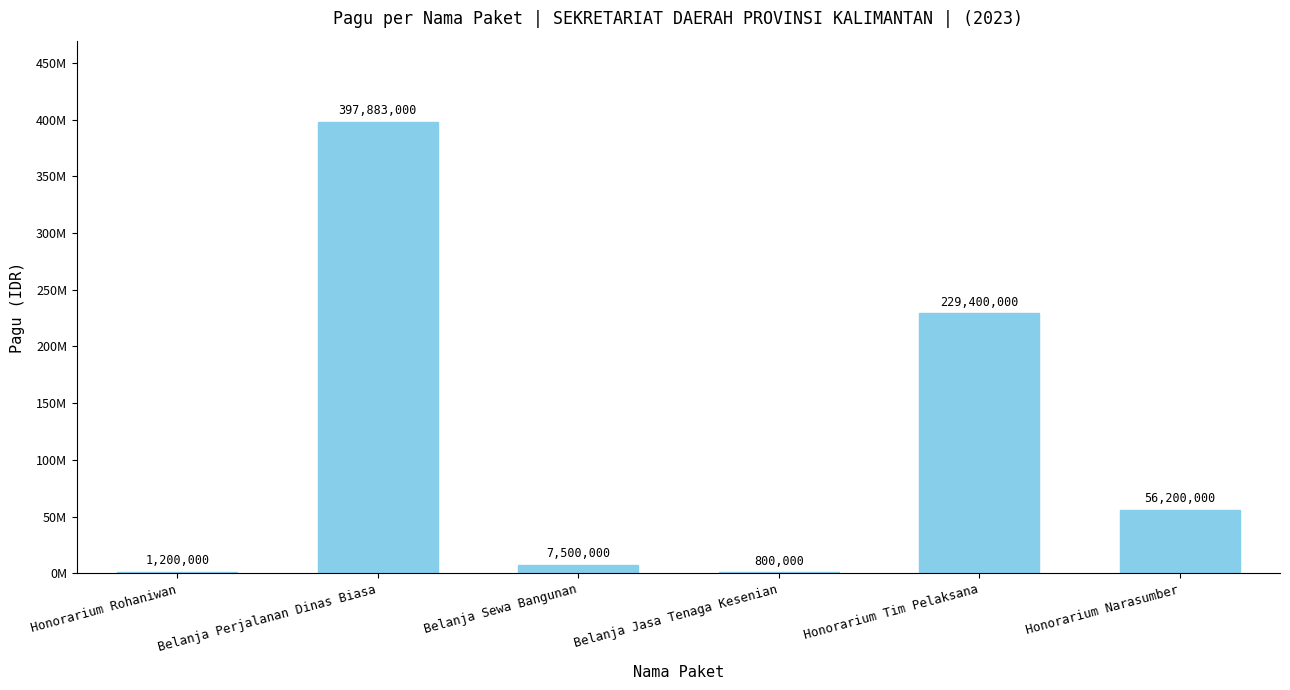

What is the smallest value displayed?

800000